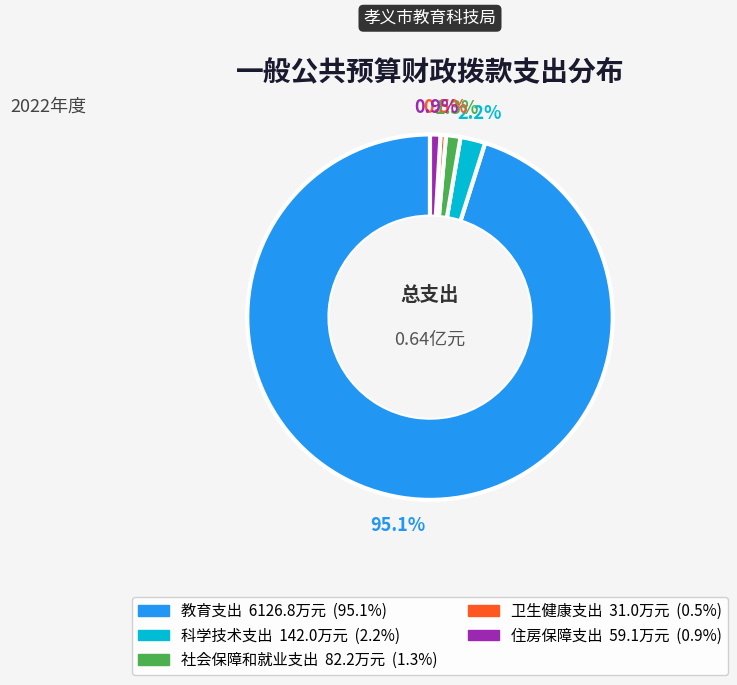

To the nearest percent, what percentage of the pie is 住房保障支出?

1%